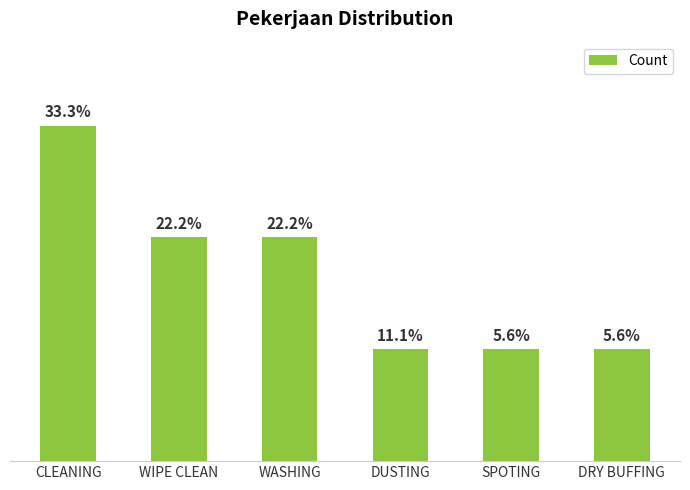

At which category does the chart reach its minimum across all series?

DUSTING